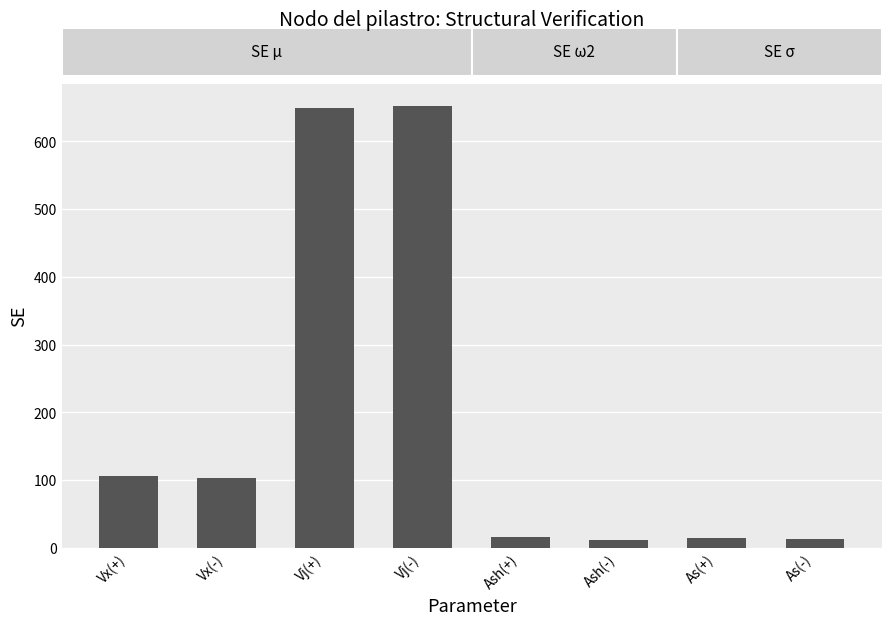

What is the difference between the maximum and minimum values?

641.1